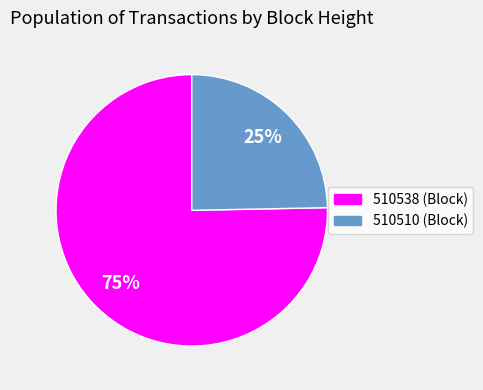

To the nearest percent, what percentage of the pie is 510538?

75%